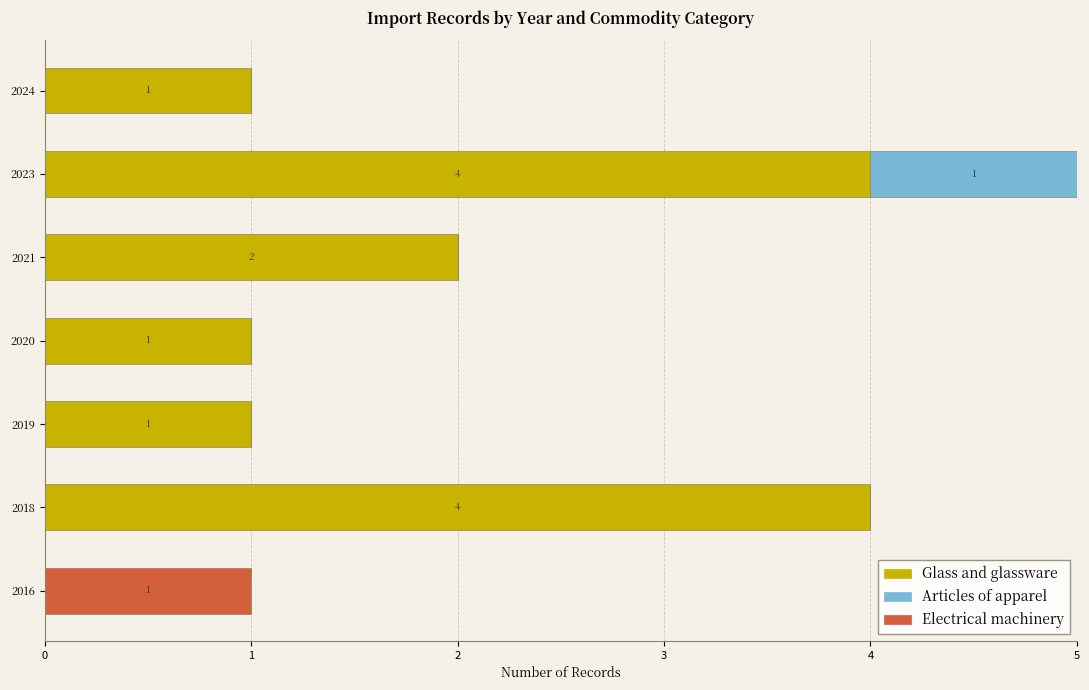

What is the highest value of the Glass and glassware series?

4